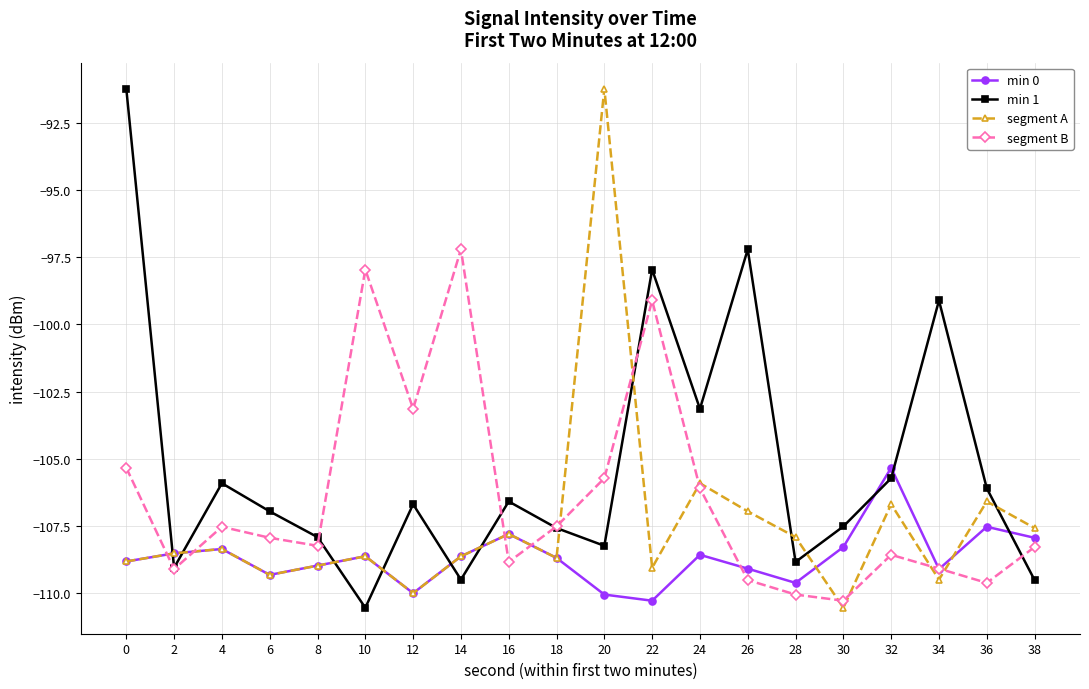

True or false: min 0 has more than 1 points higher than both neighbors.

True